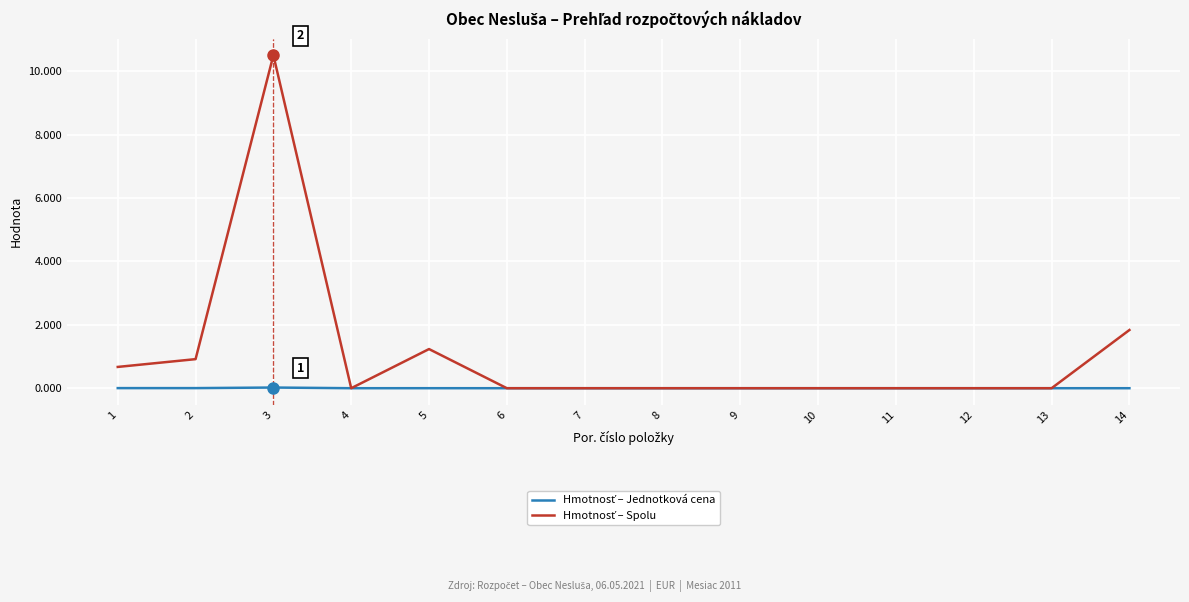

What is the greatest value displayed?

10.5